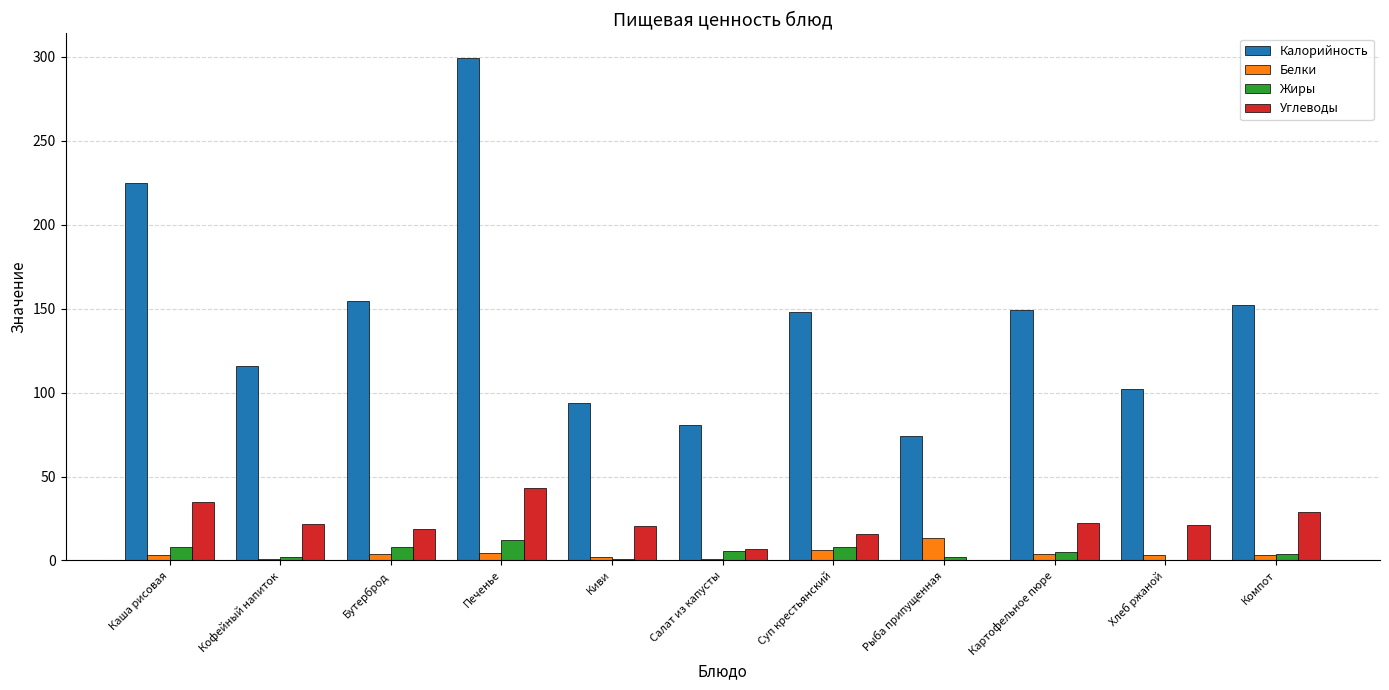

Does the chart contain stacked bars?

No